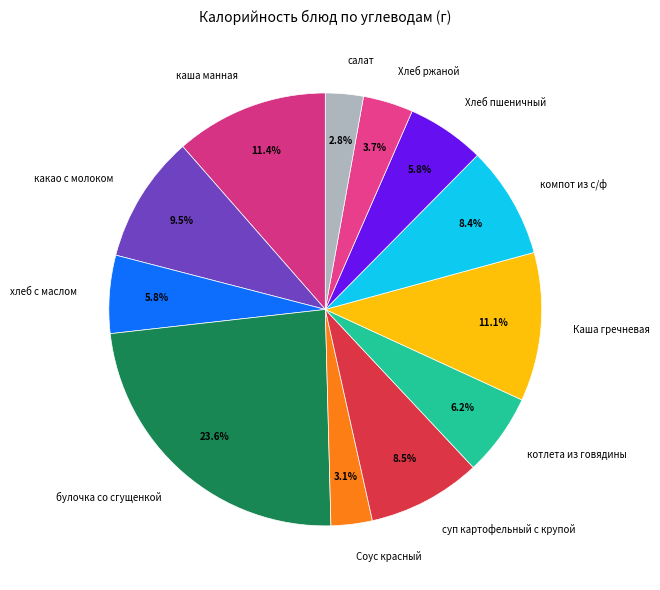

Combined, do Каша гречневая and салат account for over 50%?

No